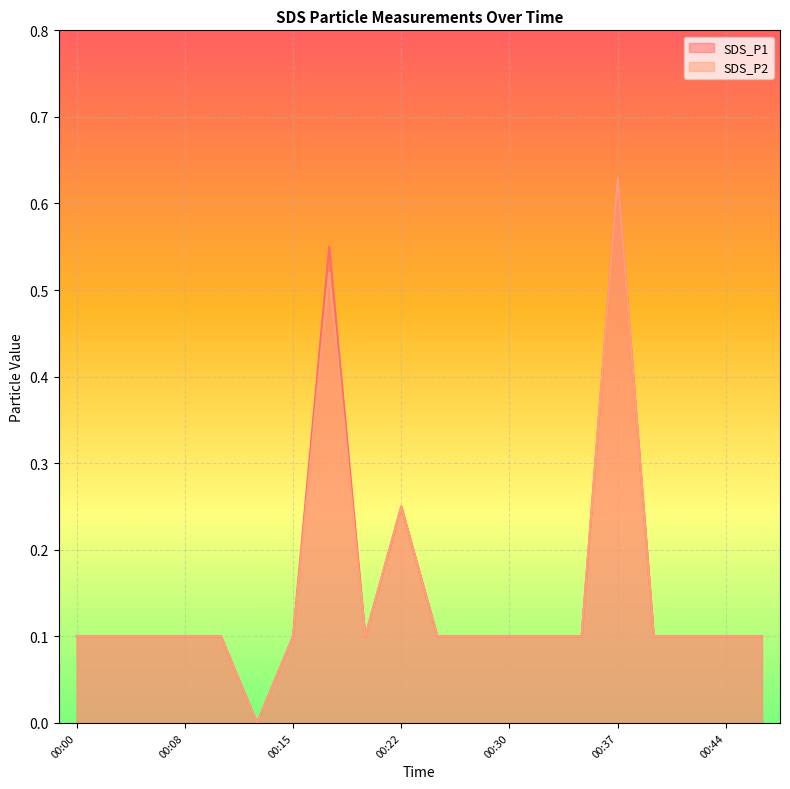

Reading right to left, extract all data points from this chart.

SDS_P1: 00:47=0.1	00:44=0.1	00:42=0.1	00:39=0.1	00:37=0.6	00:35=0.1	00:32=0.1	00:30=0.1	00:27=0.1	00:25=0.1	00:22=0.2	00:20=0.1	00:18=0.6	00:15=0.1	00:13=0.0	00:10=0.1	00:08=0.1	00:05=0.1	00:03=0.1	00:00=0.1
SDS_P2: 00:47=0.1	00:44=0.1	00:42=0.1	00:39=0.1	00:37=0.6	00:35=0.1	00:32=0.1	00:30=0.1	00:27=0.1	00:25=0.1	00:22=0.2	00:20=0.1	00:18=0.5	00:15=0.1	00:13=0.0	00:10=0.1	00:08=0.1	00:05=0.1	00:03=0.1	00:00=0.1